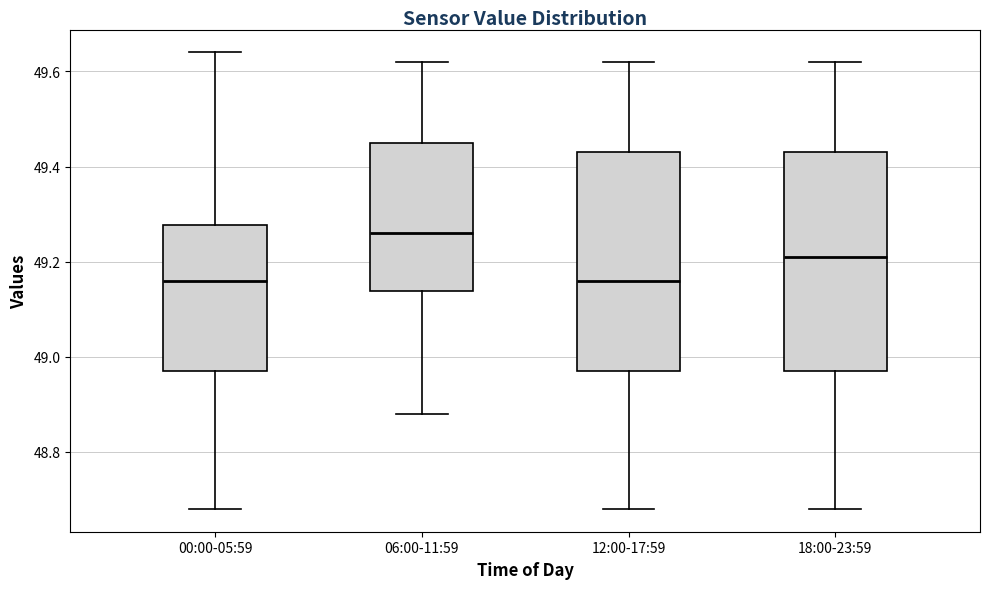

Reading left to right, read every box against the y-axis: the position of its median line, the range the box covers, and the ends of its whiskers. The values are not printed on the chart, so give them approximately, as read against the axis.

00:00-05:59: median 49.16, box 48.98 to 49.28, whiskers 48.68 to 49.64
06:00-11:59: median 49.26, box 49.14 to 49.46, whiskers 48.88 to 49.62
12:00-17:59: median 49.16, box 48.98 to 49.44, whiskers 48.68 to 49.62
18:00-23:59: median 49.22, box 48.98 to 49.44, whiskers 48.68 to 49.62